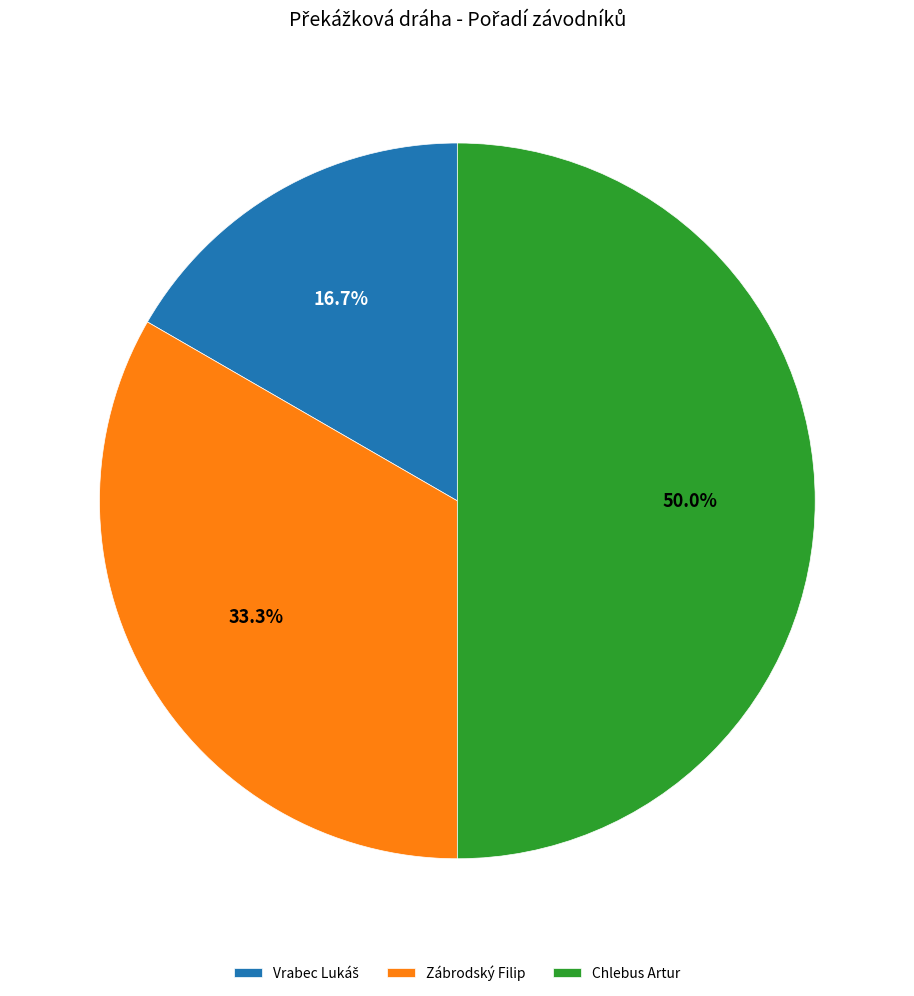

Which slice is the largest?

Chlebus Artur